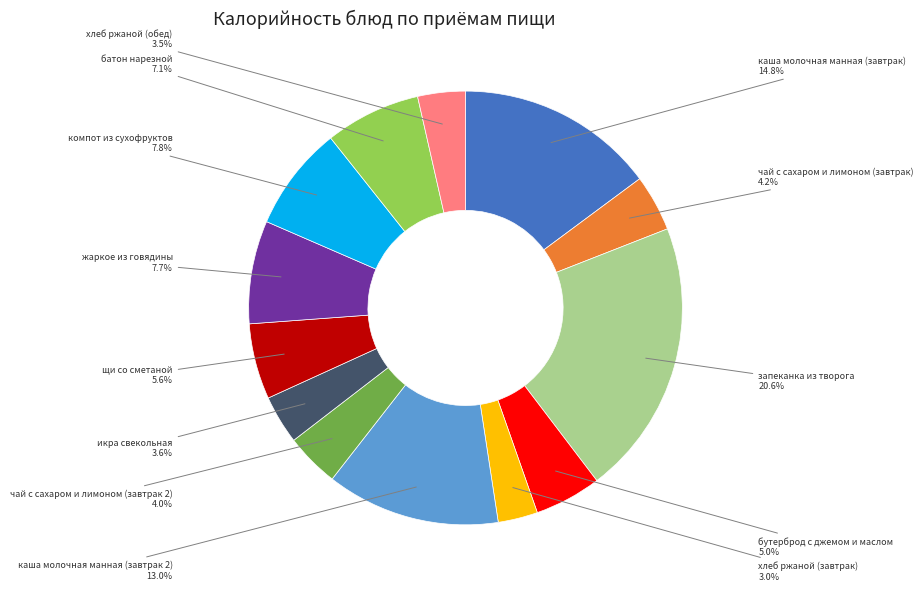

Does any single category account for the majority?

No